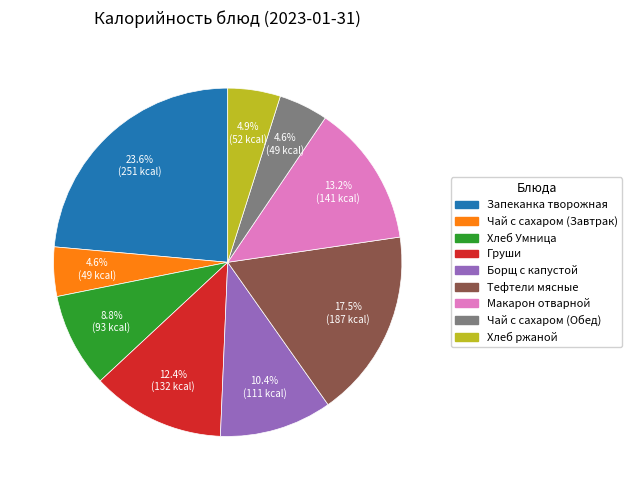

Does Хлеб Умница represent more than half of the total?

No